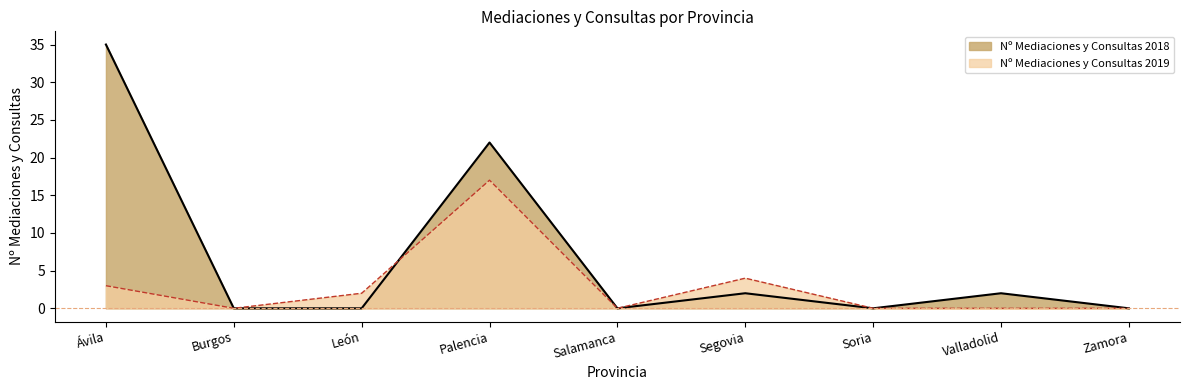

What is the maximum value for Nº Mediaciones y Consultas 2018?

35